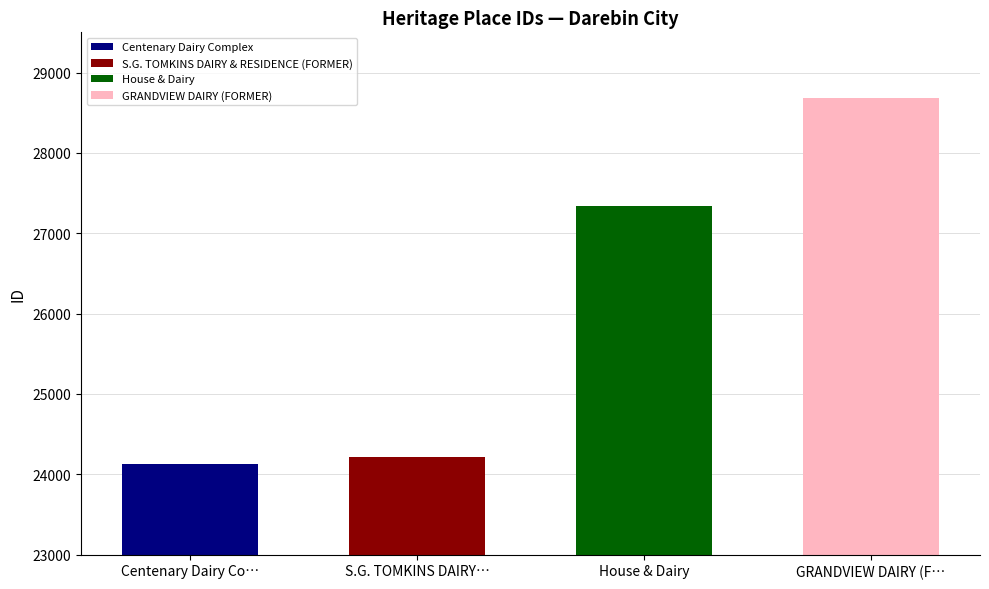

What position from the left is GRANDVIEW DAIRY (FORMER)?

4